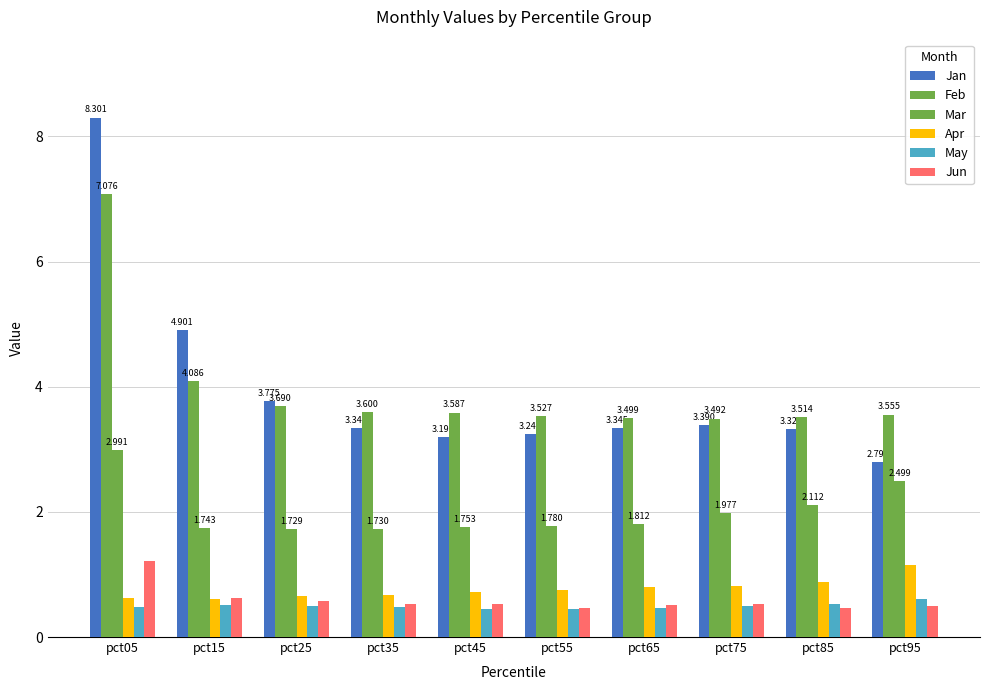

What is the difference between the Mar values at pct65 and pct85?

0.3